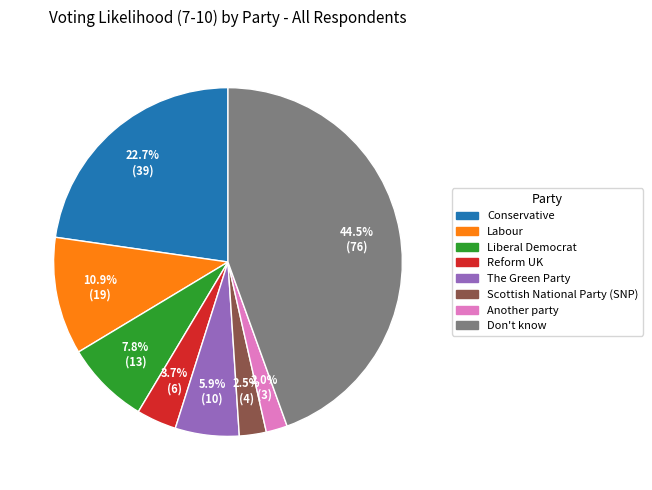

Is the sum of The Green Party and Conservative greater than half?

No